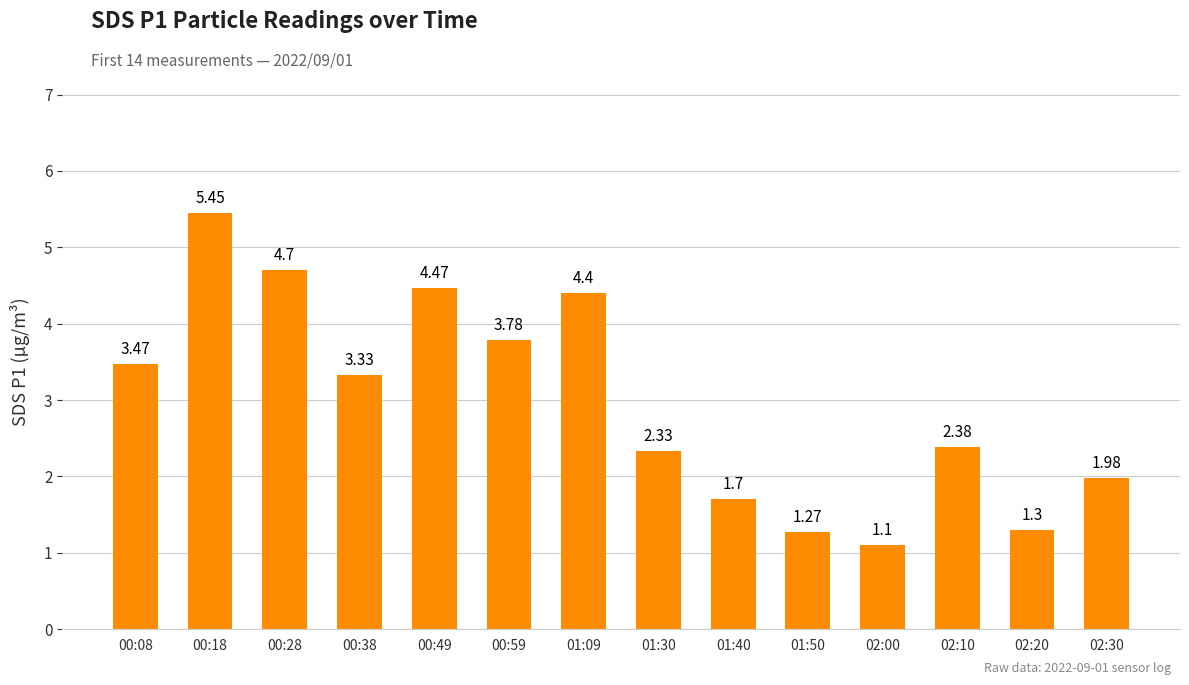

Rank the categories by value from highest to lowest.

00:18, 00:28, 00:49, 01:09, 00:59, 00:08, 00:38, 02:10, 01:30, 02:30, 01:40, 02:20, 01:50, 02:00